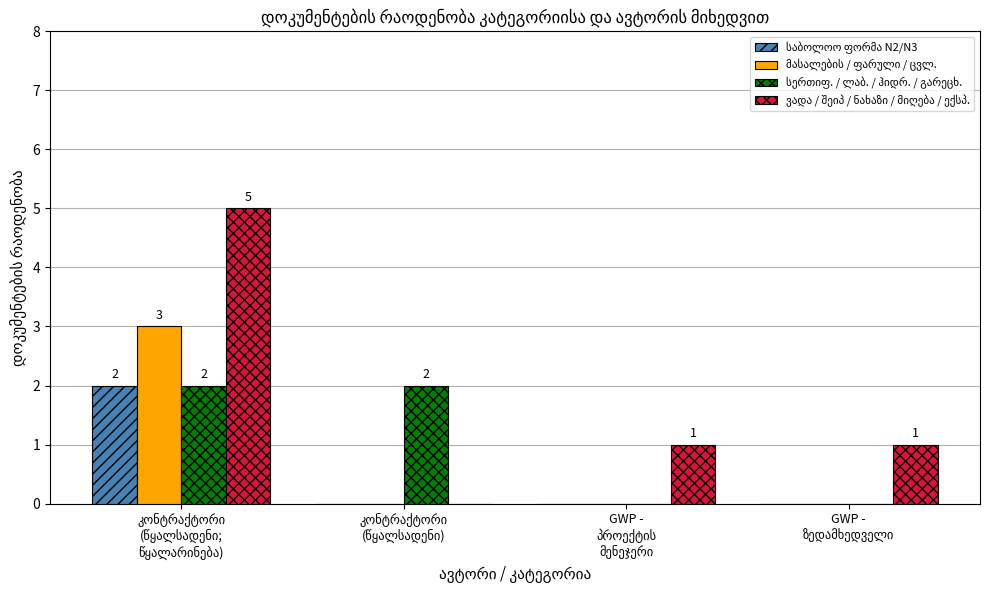

Are the bars grouped side by side (vs. stacked)?

Yes